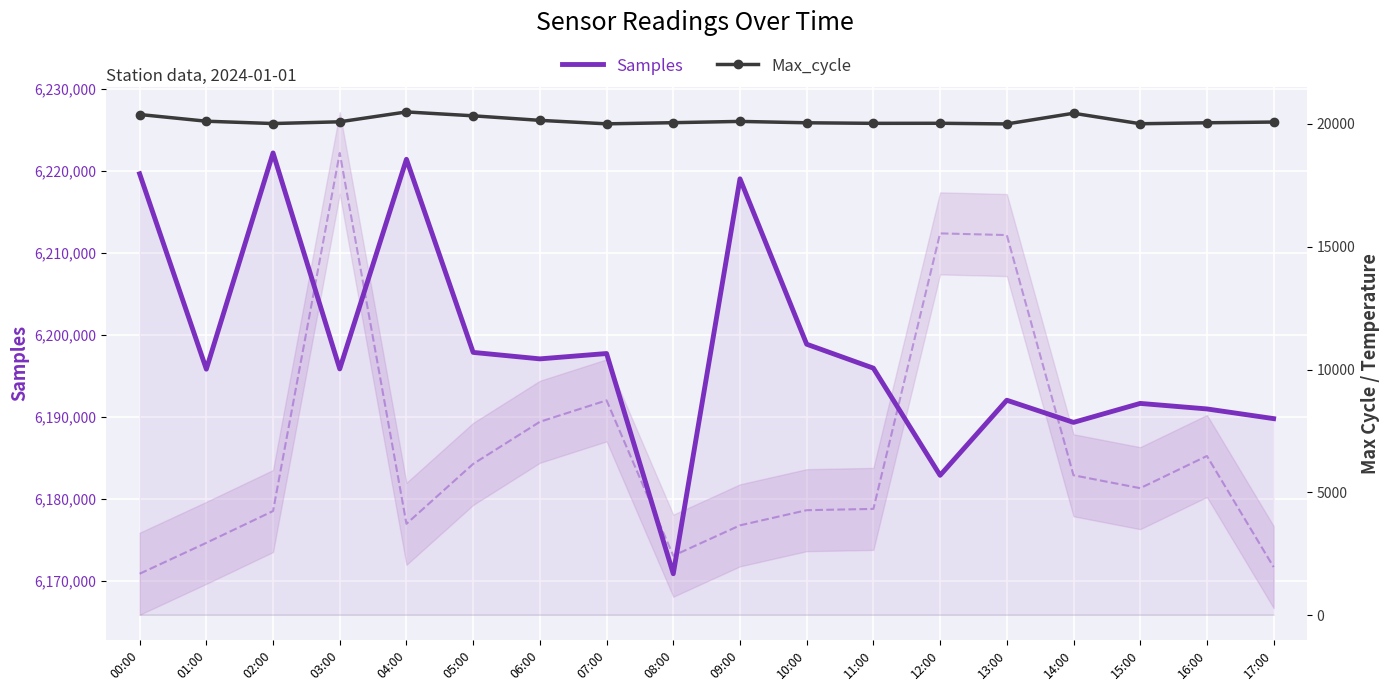

True or false: Max_cycle has a value of 20005 at 07:00.

True